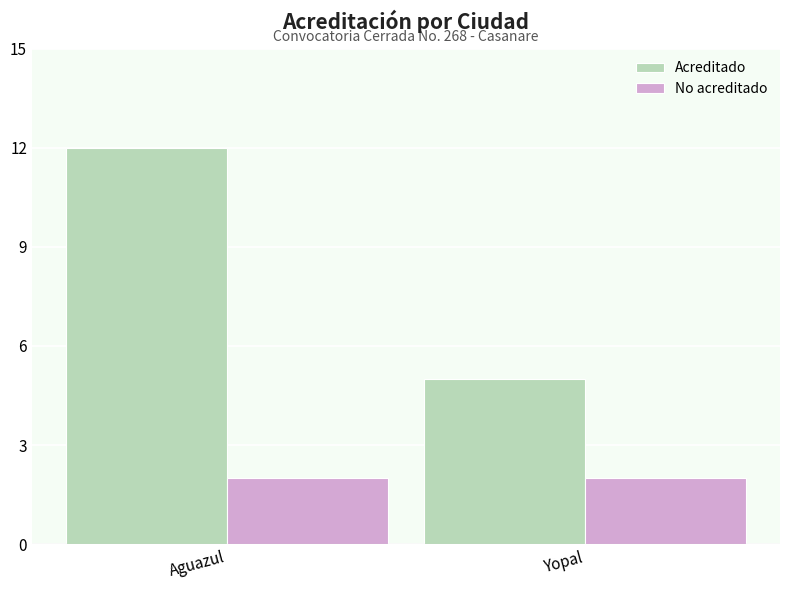

Is the value of Acreditado at Aguazul greater than the value of No acreditado at Yopal?

Yes